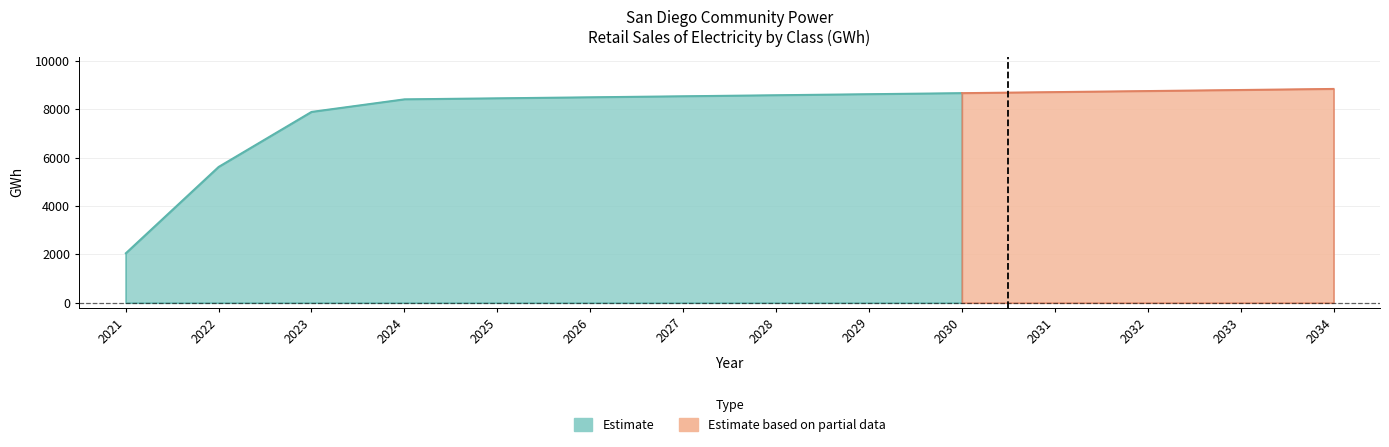

How many values in the TOTAL series are below 8591?

7